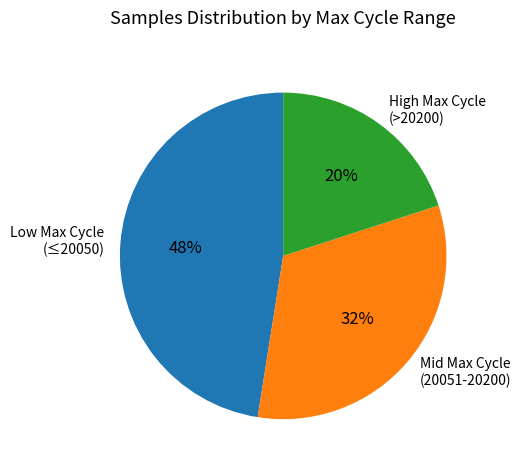

Between High Max Cycle (>20200) and Mid Max Cycle (20051-20200), which is larger?

Mid Max Cycle (20051-20200)